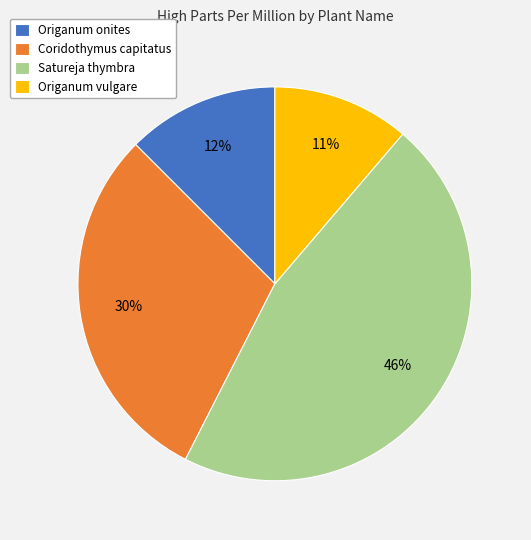

Is it true that Coridothymus capitatus is 30% of the pie?

True